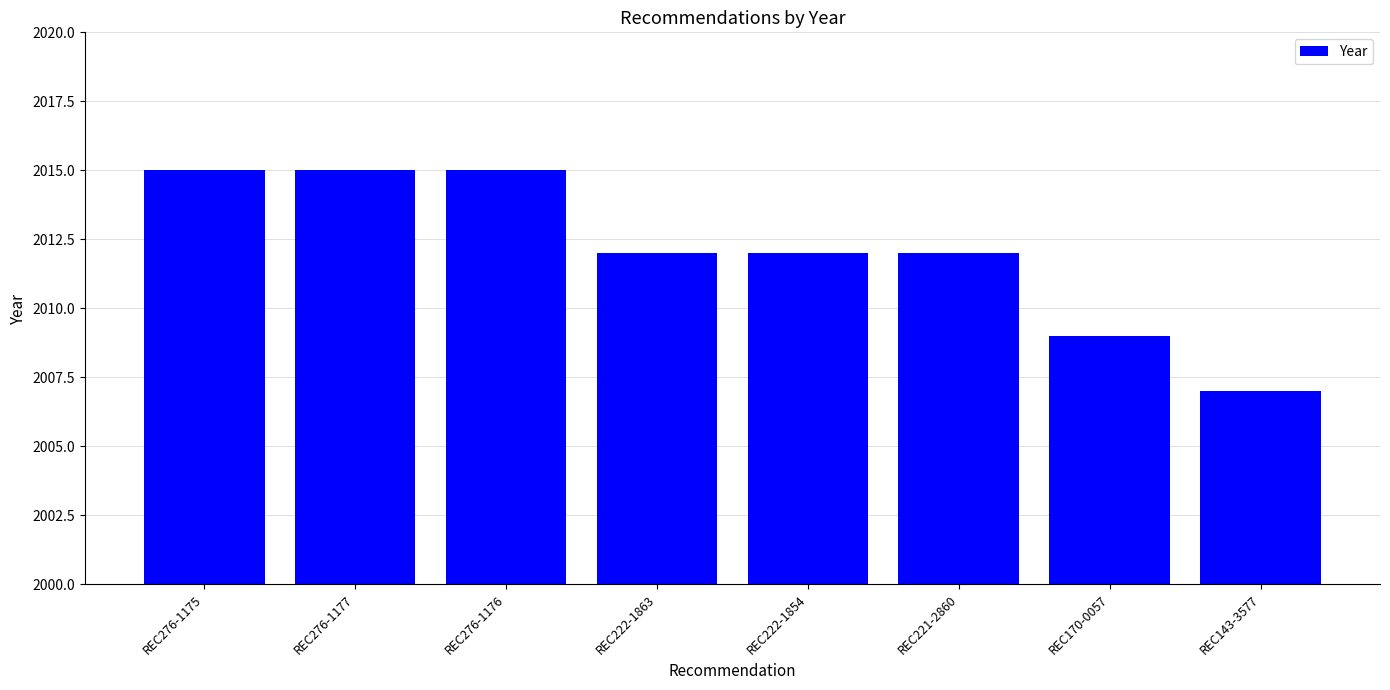

The chart shows a value of 1030 at REC276-1176. True or false?

False